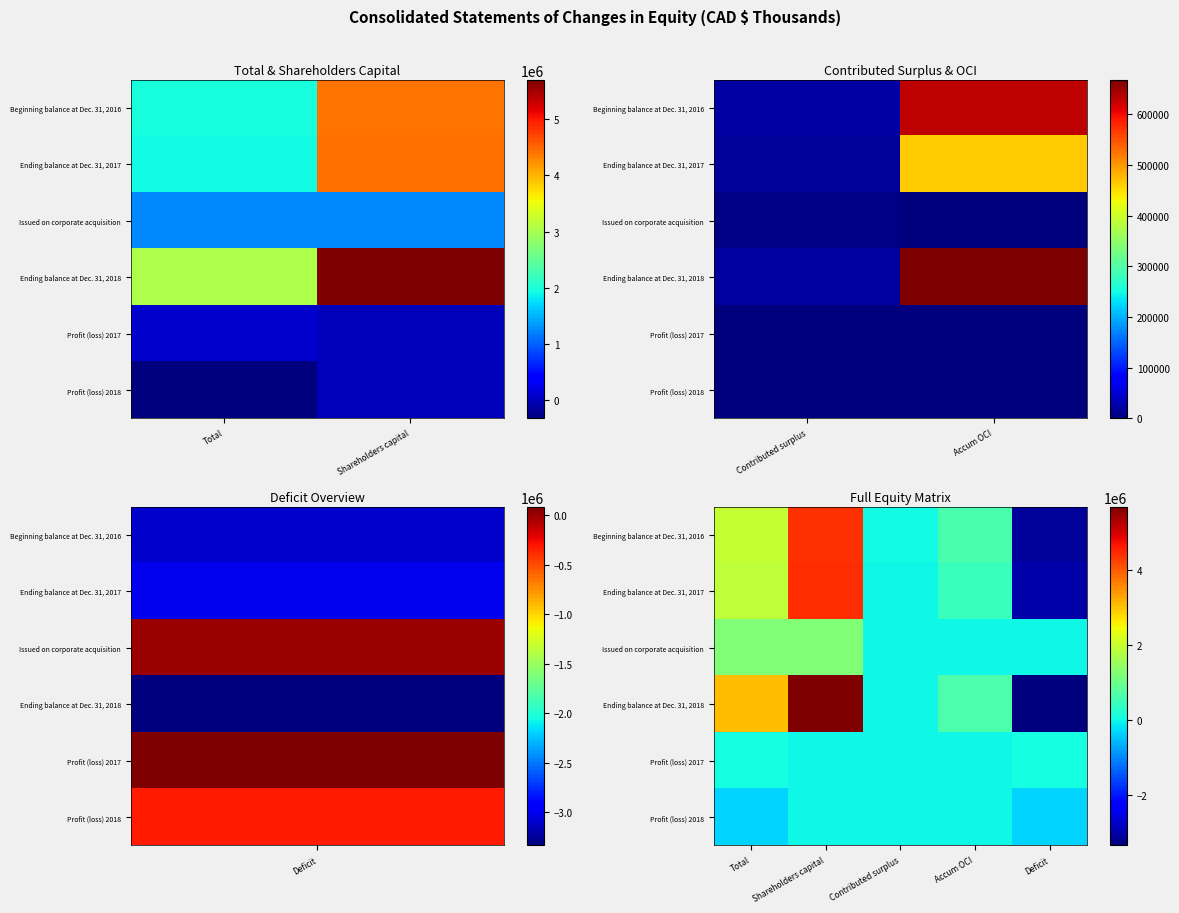

What is the greatest value displayed?

5701516